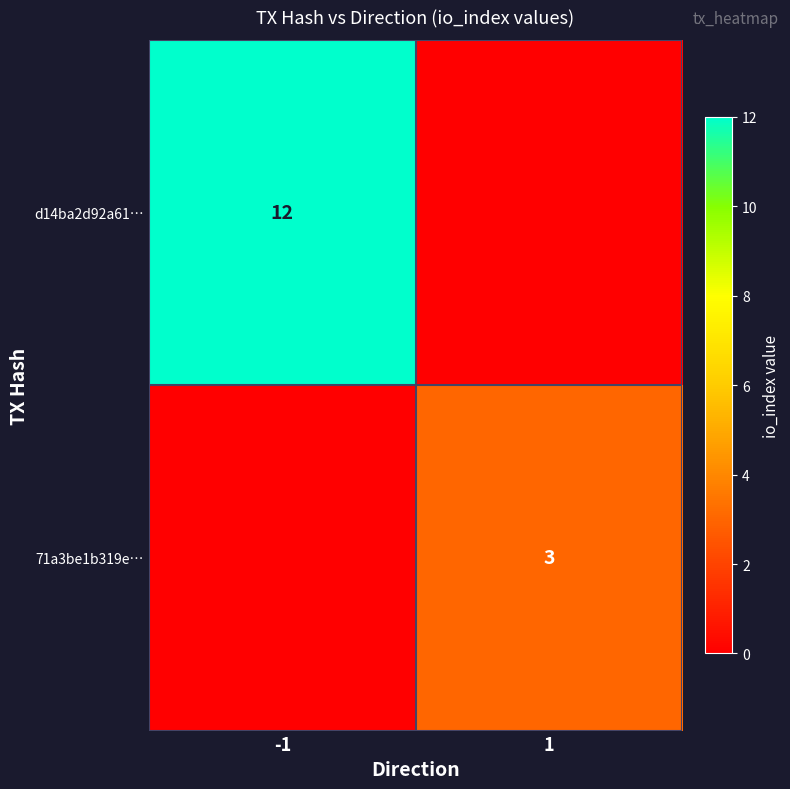

Is it true that 71a3be1b319e… equals 3 at 1?

True